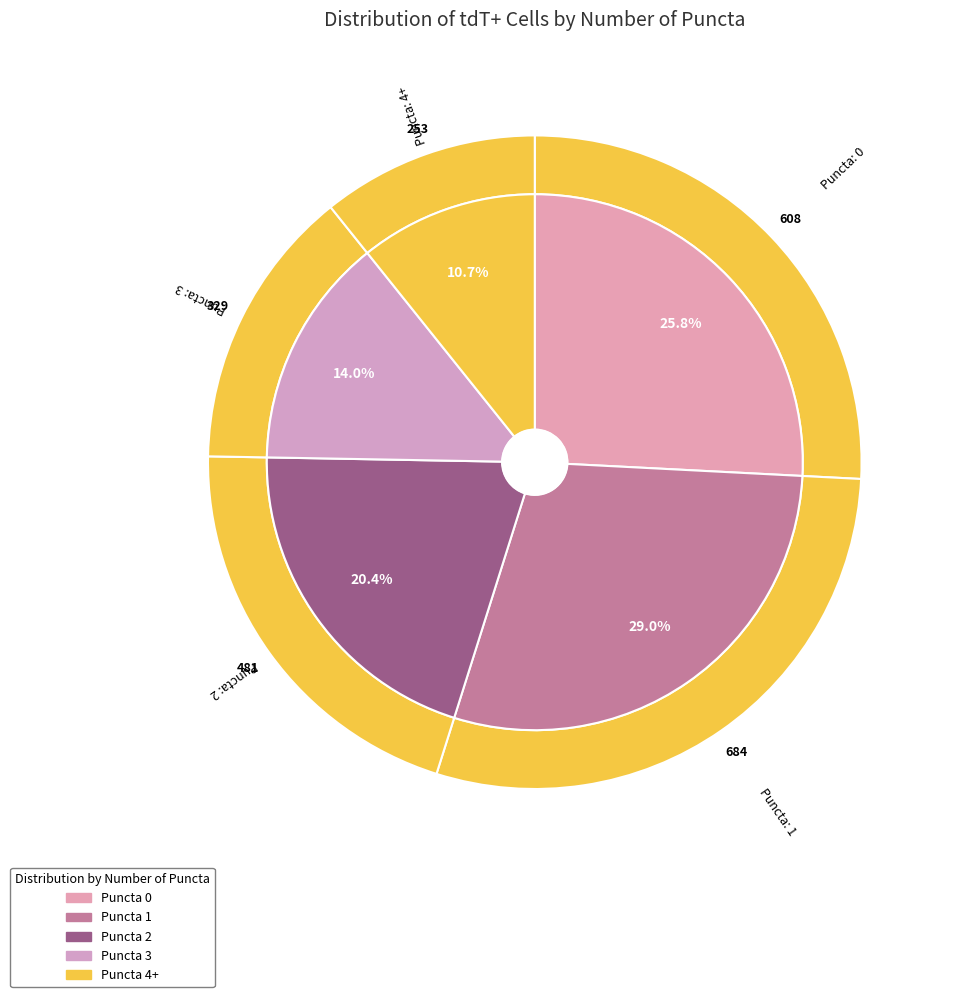

To the nearest percent, what is the difference between the 4+ and 1 slice percentages?

18%